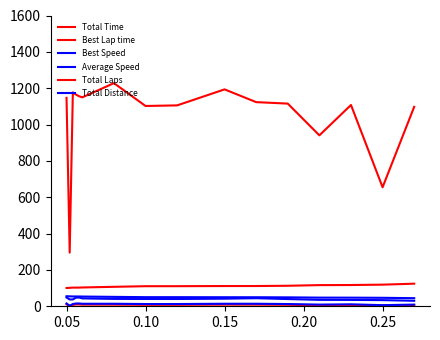

Does the chart have visible grid lines?

No